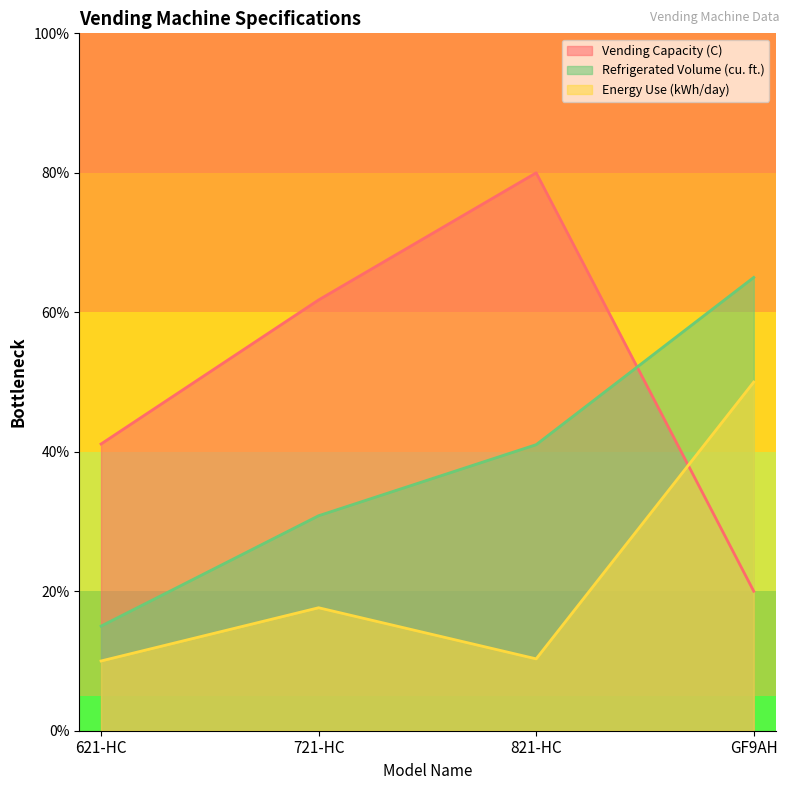

True or false: Energy Use (kWh/day) and Refrigerated Volume (cu. ft.) cross at least once.

False